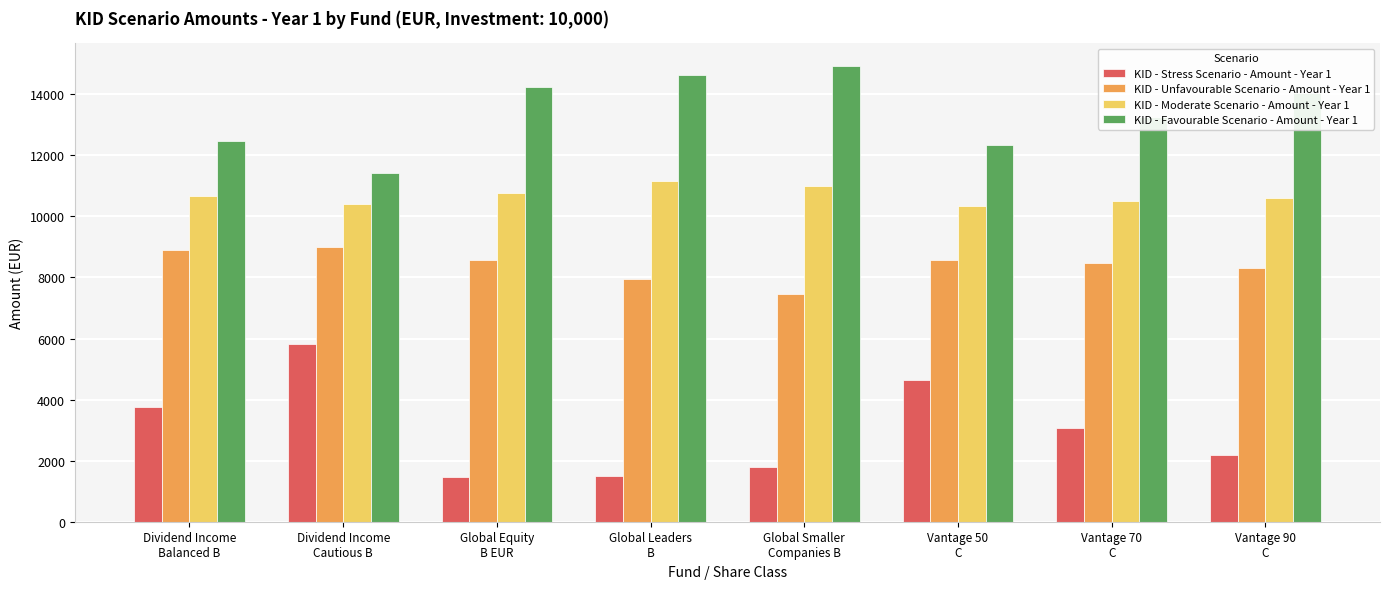

Does the chart contain stacked bars?

No